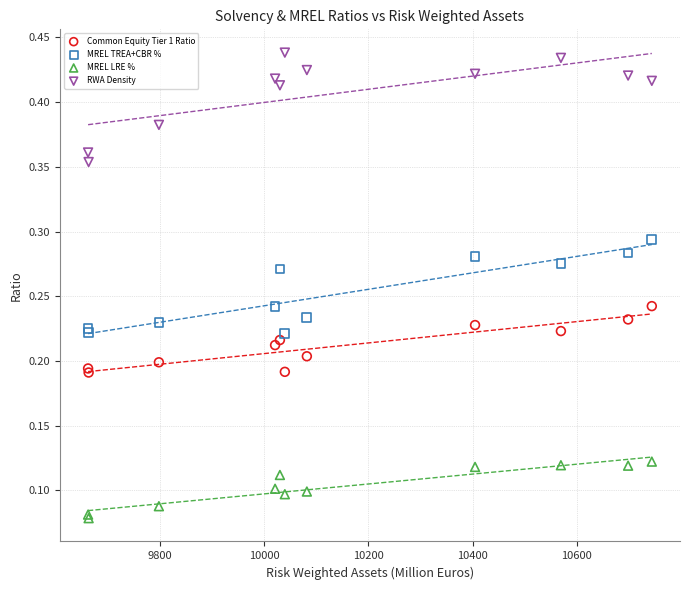

Which series contains the highest Y value?

RWA Density